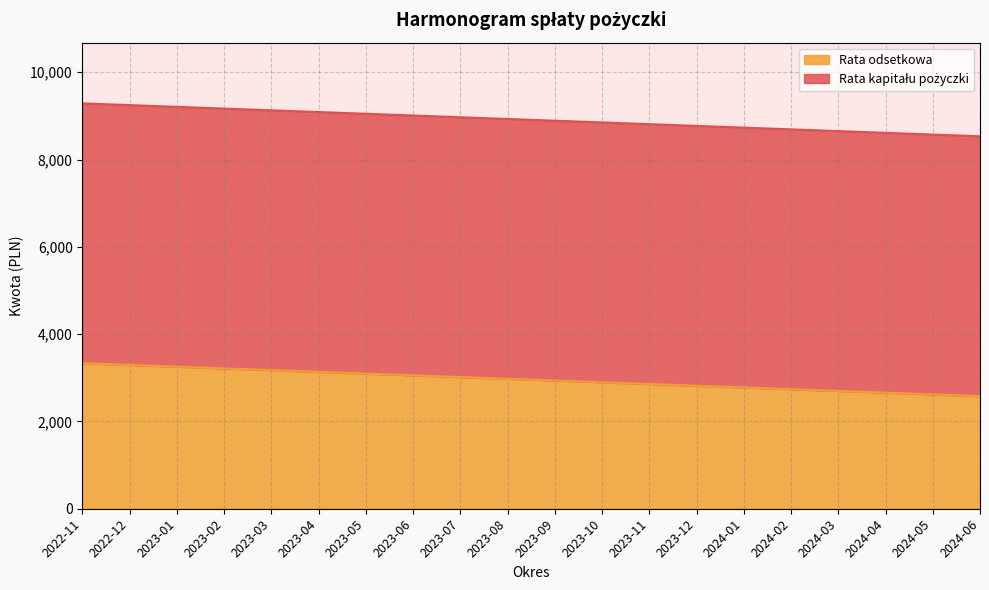

Rank the categories by value from lowest to highest.

2024-06, 2024-05, 2024-04, 2024-03, 2024-02, 2024-01, 2023-12, 2023-11, 2023-10, 2023-09, 2023-08, 2023-07, 2023-06, 2023-05, 2023-04, 2023-03, 2023-02, 2023-01, 2022-12, 2022-11